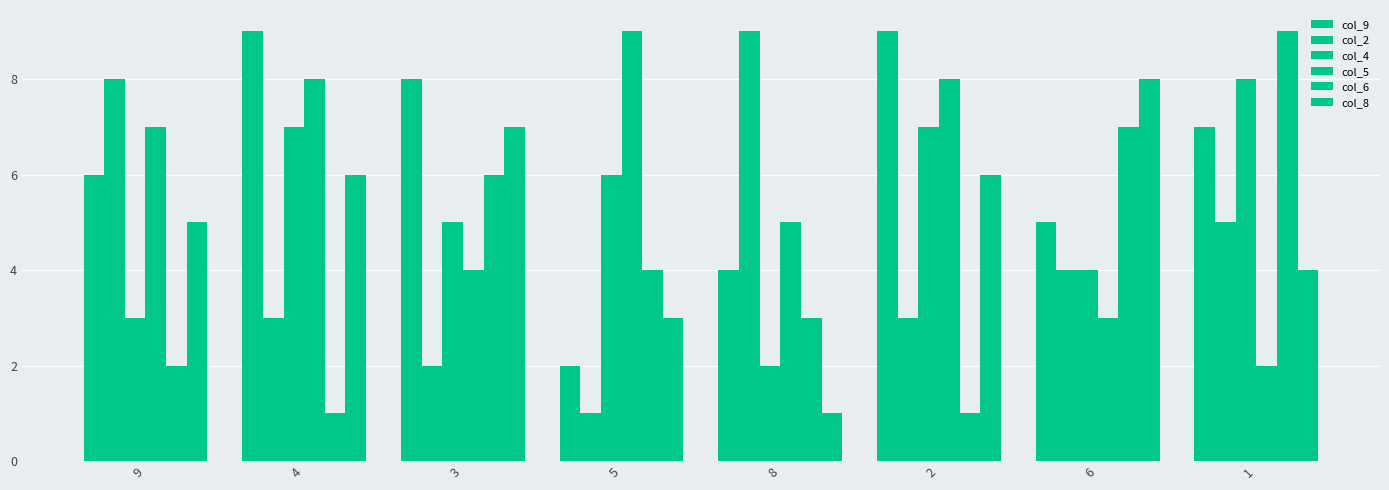

How many categories are shown in the chart?

8